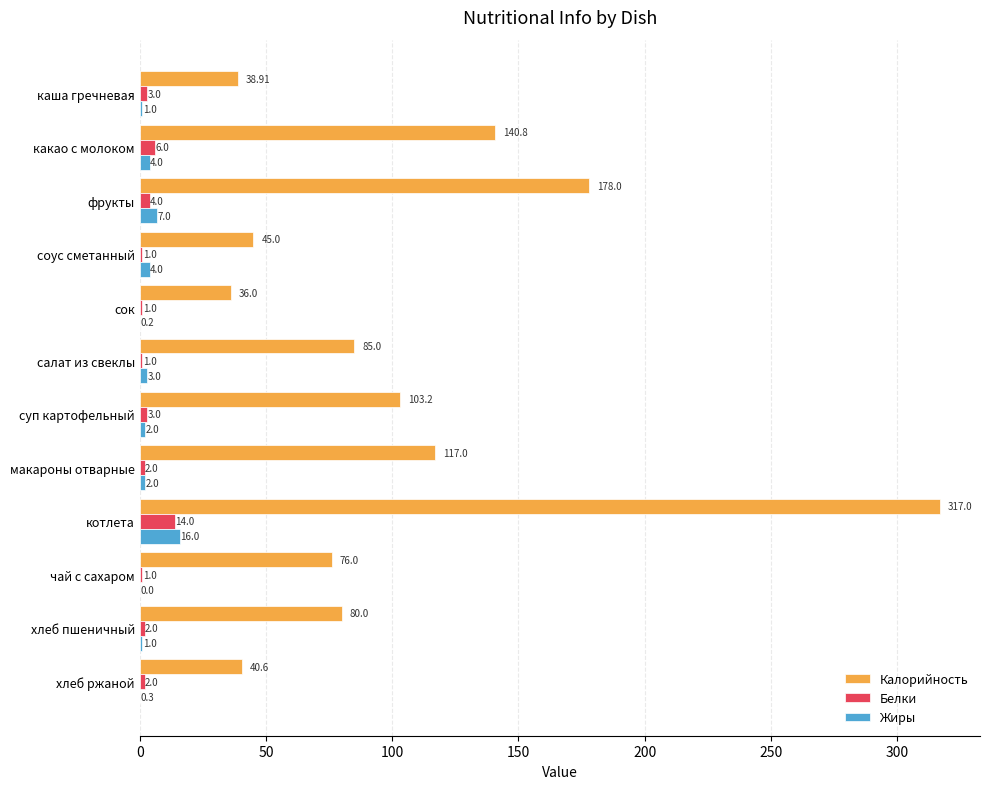

Which series has the largest range (max minus min)?

Калорийность